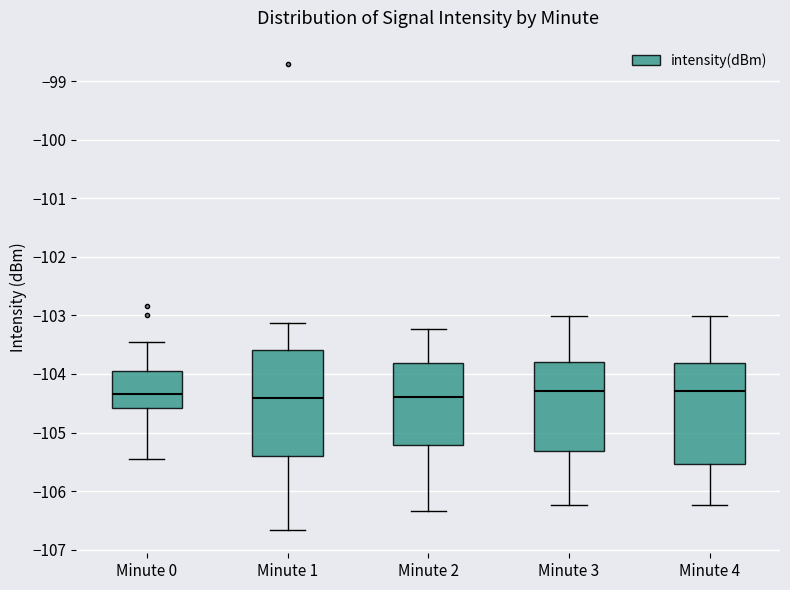

Reading left to right, read every box against the y-axis: the position of its median line, the range the box covers, and the ends of its whiskers. The values are not printed on the chart, so give them approximately, as read against the axis.

Minute 0: median -104.3, box -104.6 to -104.0, whiskers -105.4 to -103.5
Minute 1: median -104.4, box -105.4 to -103.6, whiskers -106.7 to -103.1
Minute 2: median -104.4, box -105.2 to -103.8, whiskers -106.3 to -103.2
Minute 3: median -104.3, box -105.3 to -103.8, whiskers -106.2 to -103.0
Minute 4: median -104.3, box -105.5 to -103.8, whiskers -106.2 to -103.0